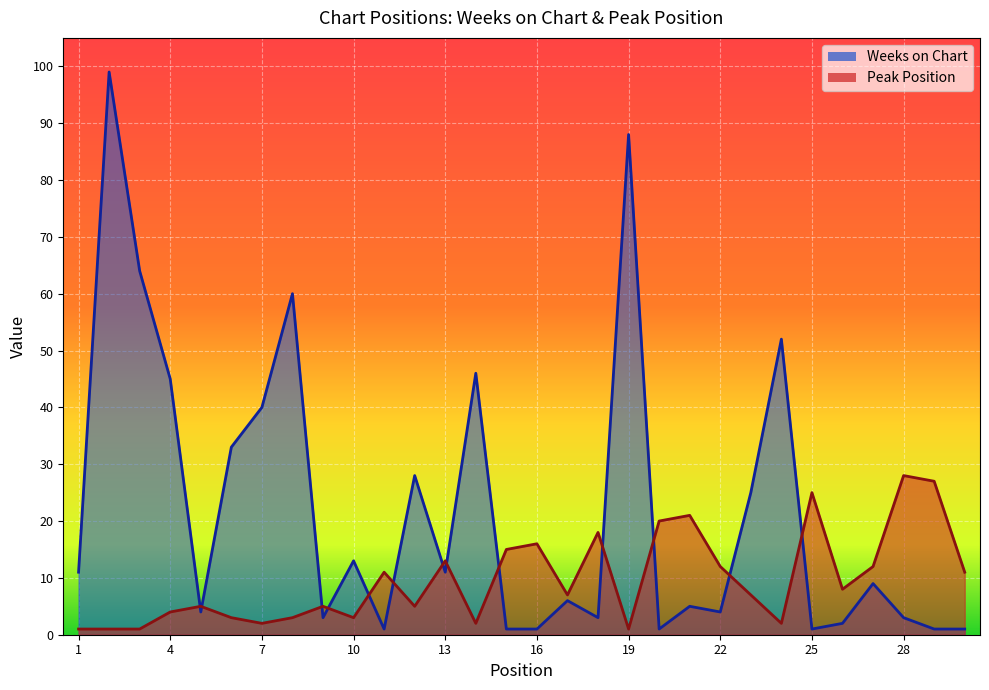

Between 19 and 27, which series saw the biggest shift?

Weeks on Chart